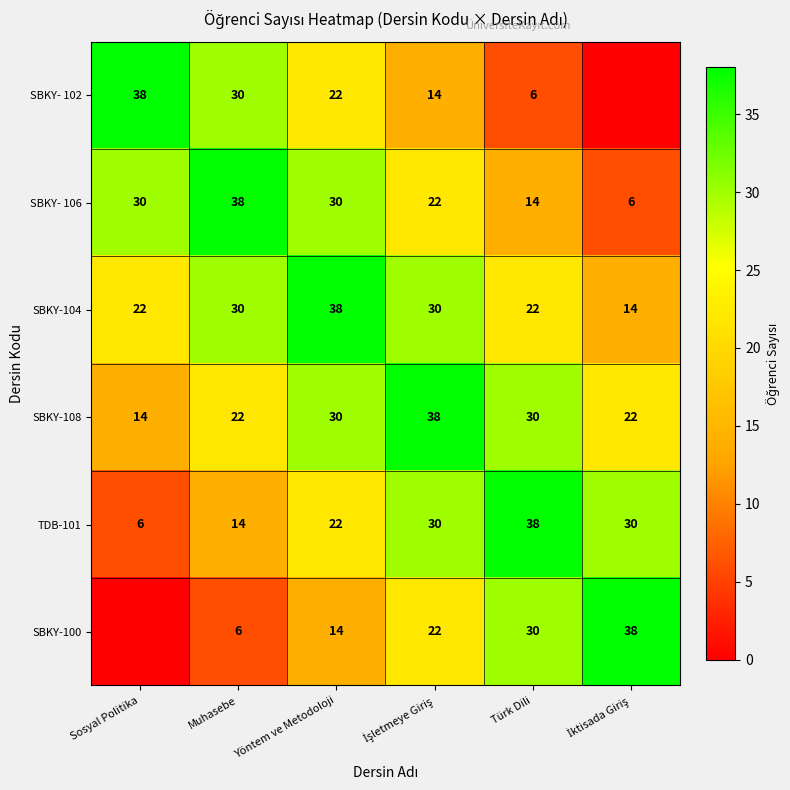

Is it true that SBKY- 106 equals 24 at Muhasebe?

False